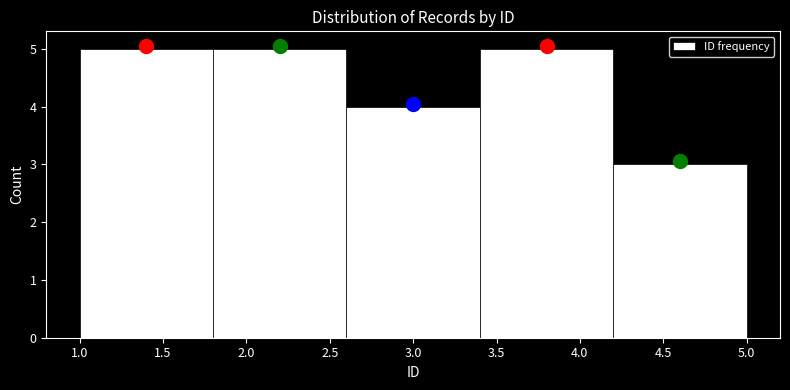

Reading left to right, list every bar in this chart as the range it spans on the x-axis followed by its height. The values are not printed on the chart, so give them approximately, as read against the axis.

1.0 to 1.8: 5
1.8 to 2.6: 5
2.6 to 3.4: 4
3.4 to 4.2: 5
4.2 to 5.0: 3